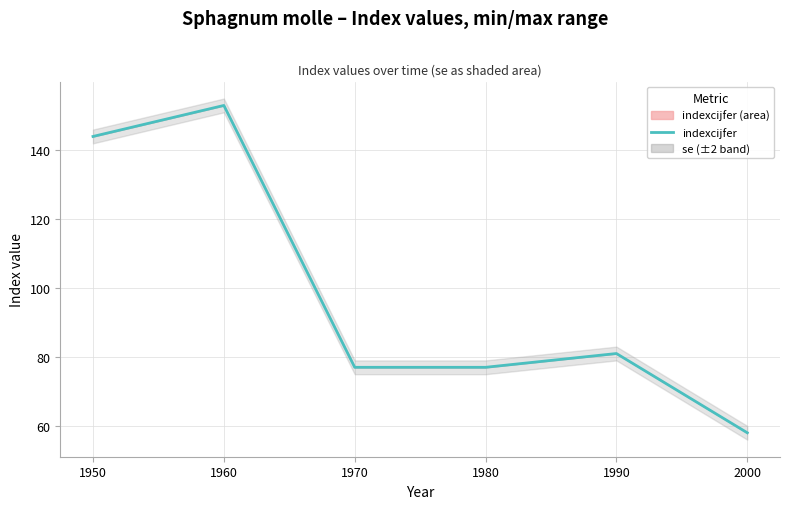

The value at 1950 is 144. True or false?

True